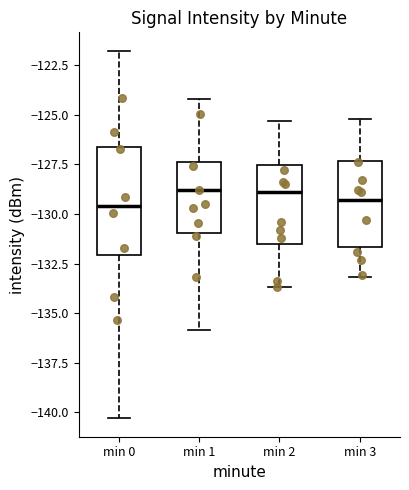

Reading left to right, transcribe this box plot: for each box, give where its median line is, the range the box spans, and where its two whiskers end, as read against the y-axis. The values are not printed on the chart, so give them approximately, as read against the axis.

min 0: median -129.5, box -132.0 to -126.5, whiskers -140.5 to -122.0
min 1: median -129.0, box -131.0 to -127.5, whiskers -136.0 to -124.0
min 2: median -129.0, box -131.5 to -127.5, whiskers -133.5 to -125.5
min 3: median -129.5, box -131.5 to -127.5, whiskers -133.0 to -125.0